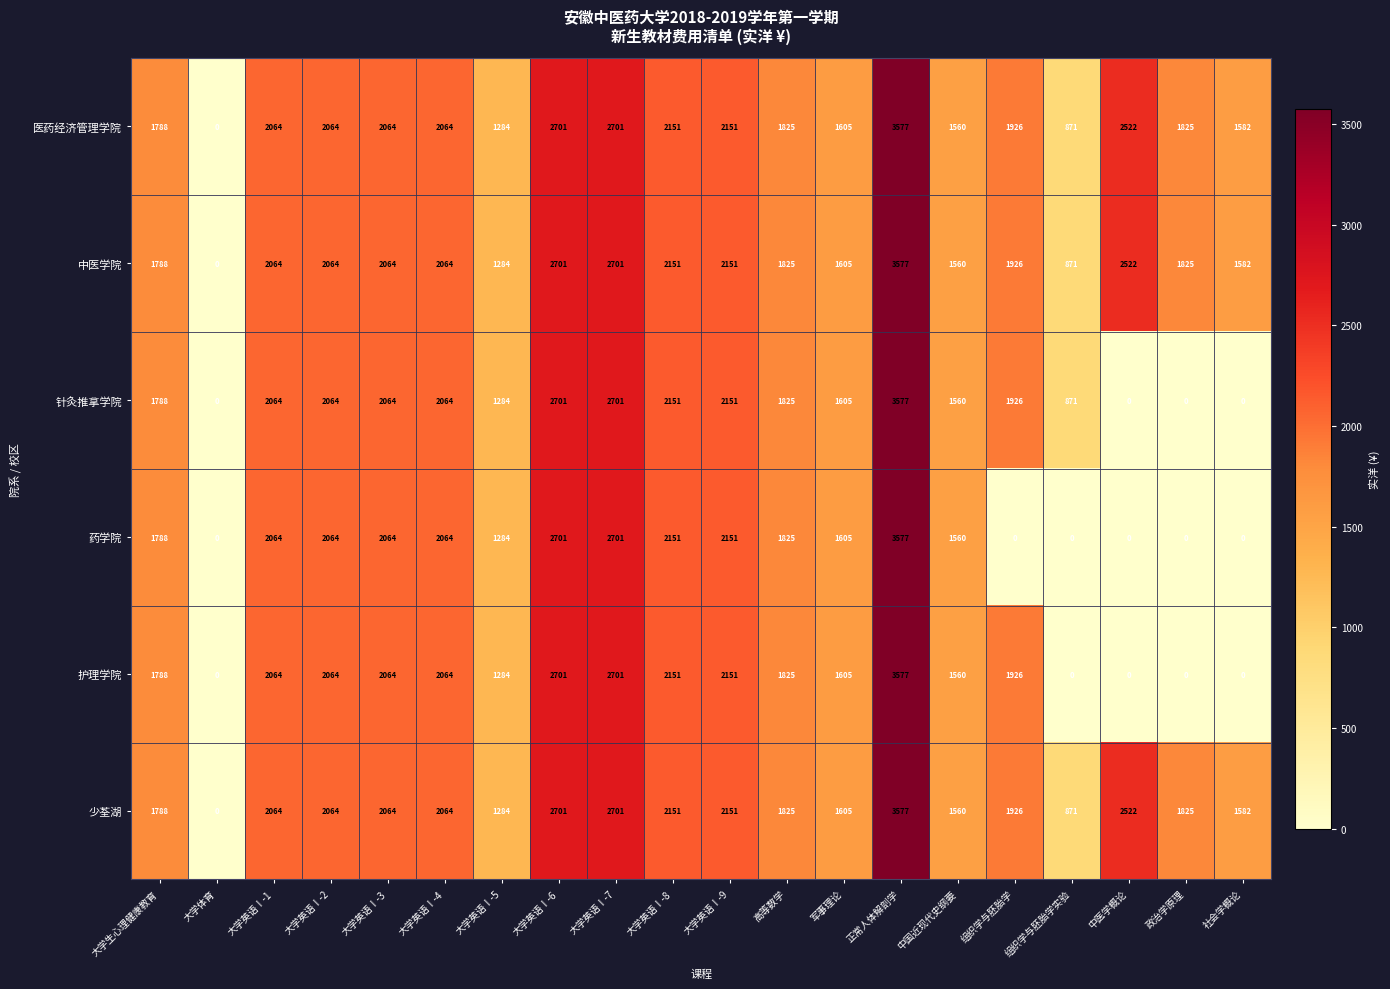

At which label is 中医学院 closest to 1788?

大学生心理健康教育